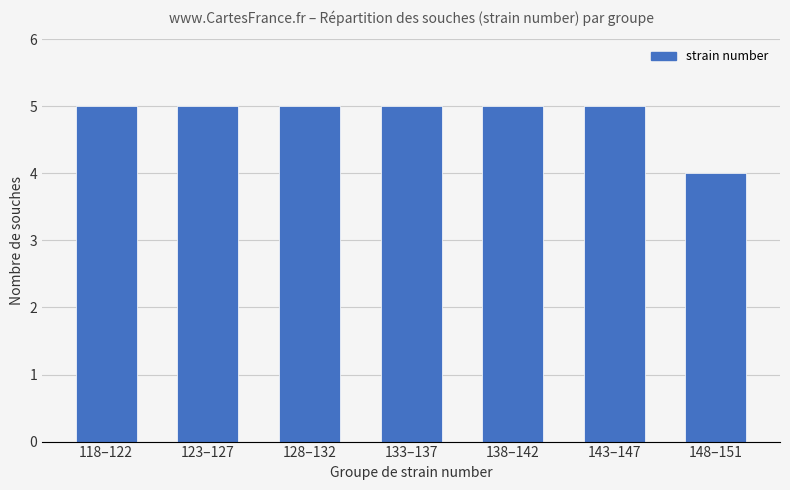

The value at 138–142 is 7. True or false?

False